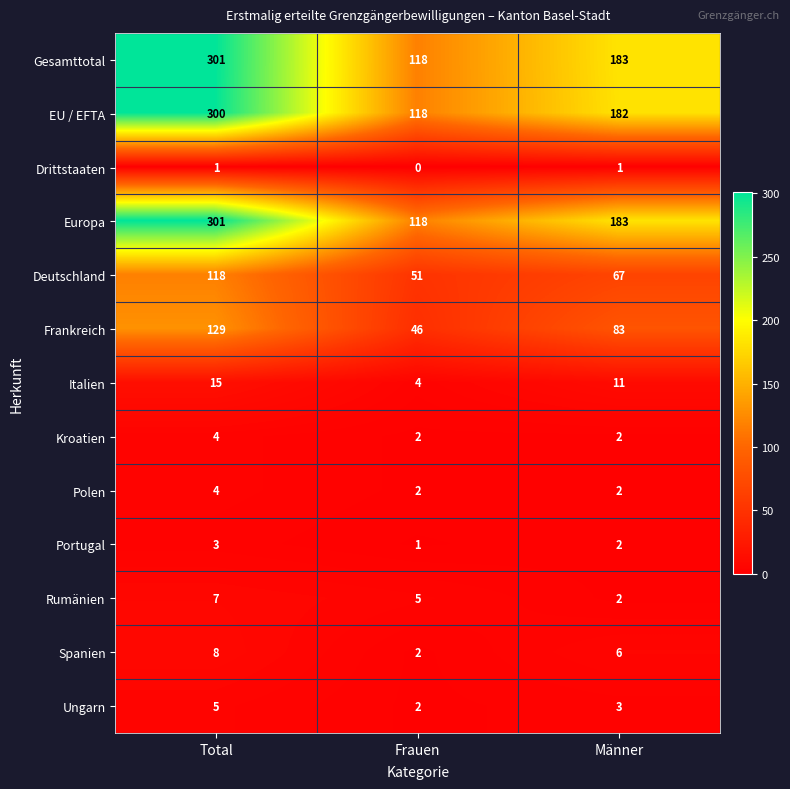

What is the total value across all series at Total?

1196